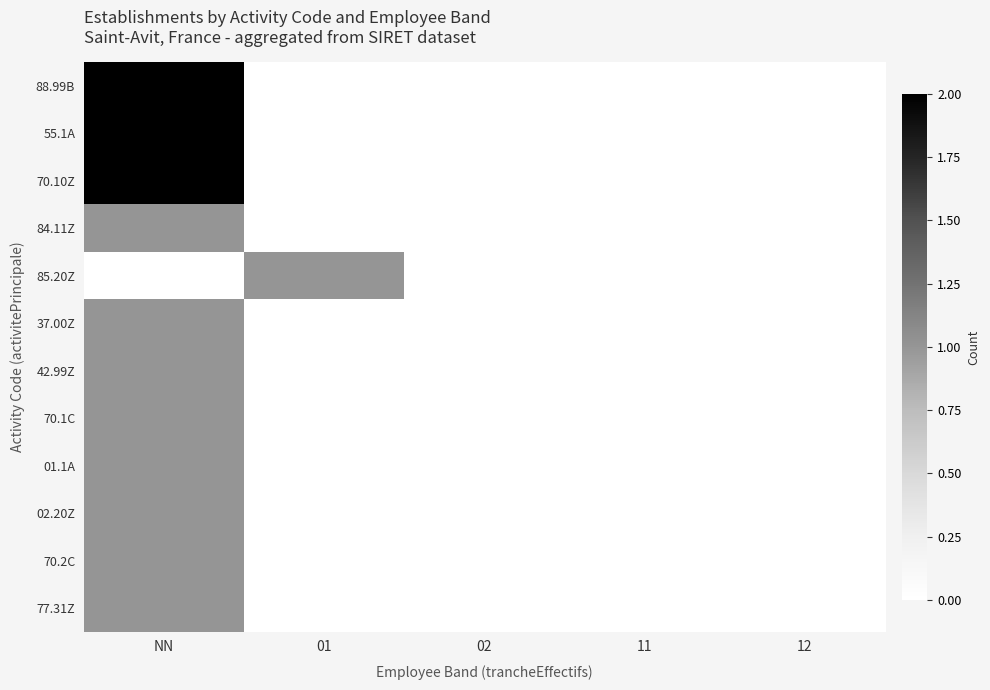

Which series changed the most between 01 and 12?

85.20Z